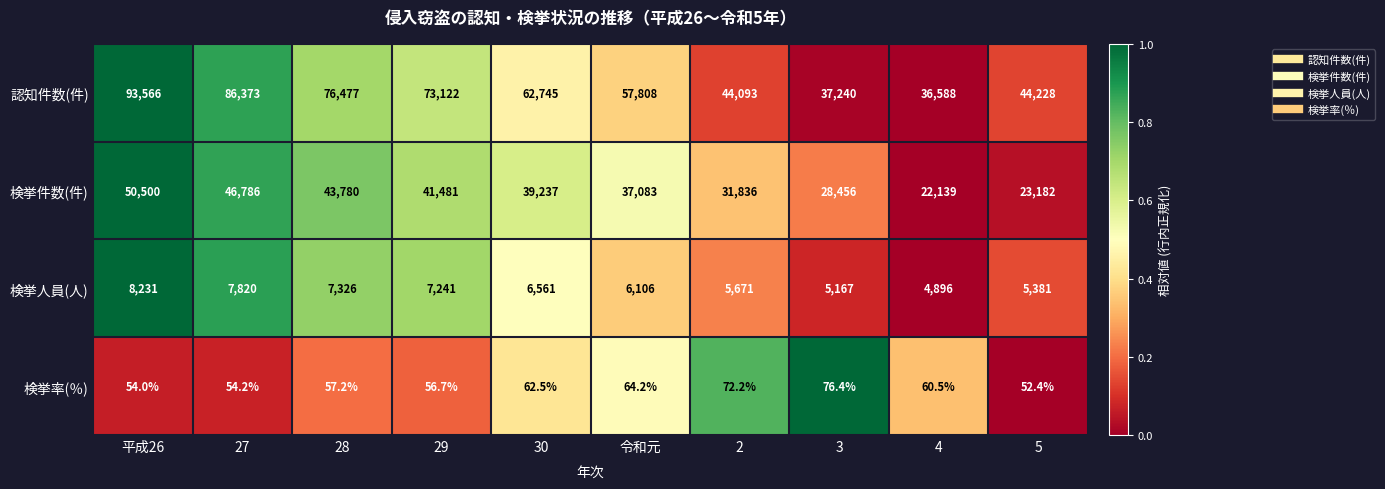

Which series changed the most between 平成26 and 3?

認知件数(件)